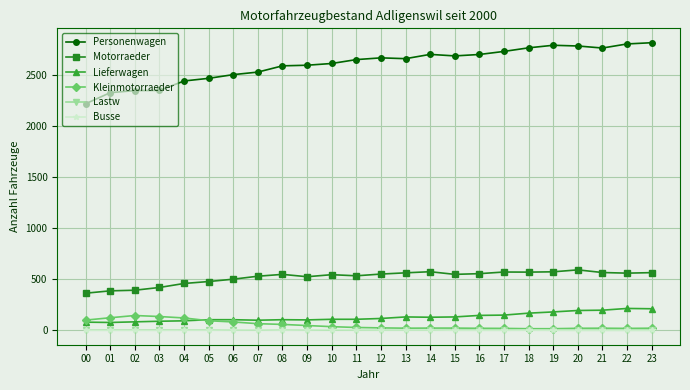

What is the average value of the Busse series?

2